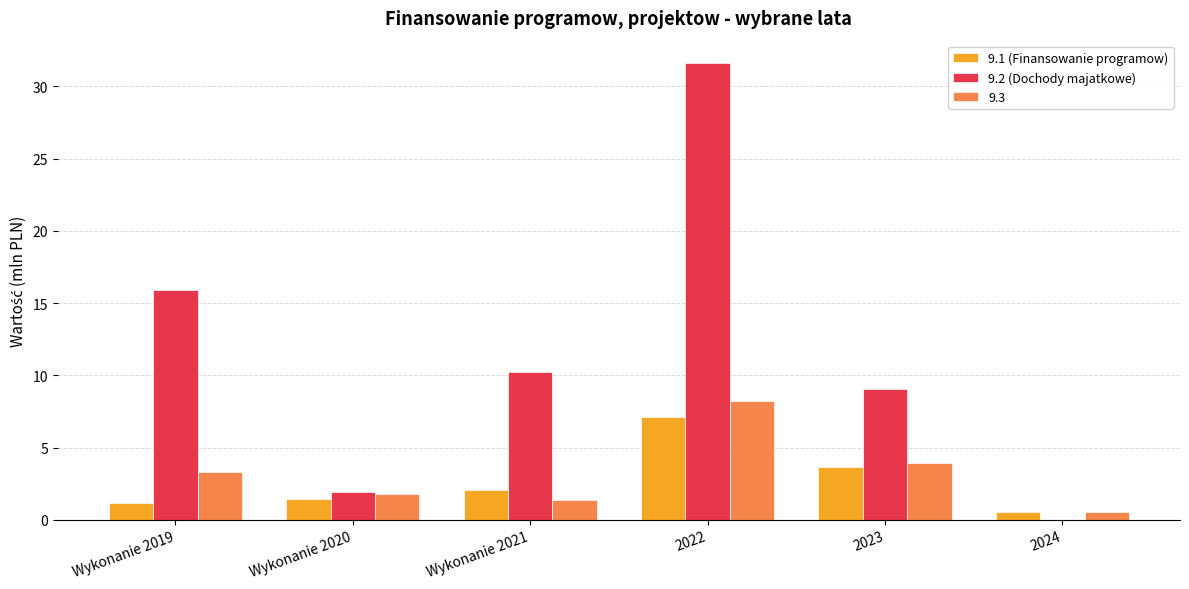

Which series has the largest range (max minus min)?

9.2 (Dochody majatkowe)